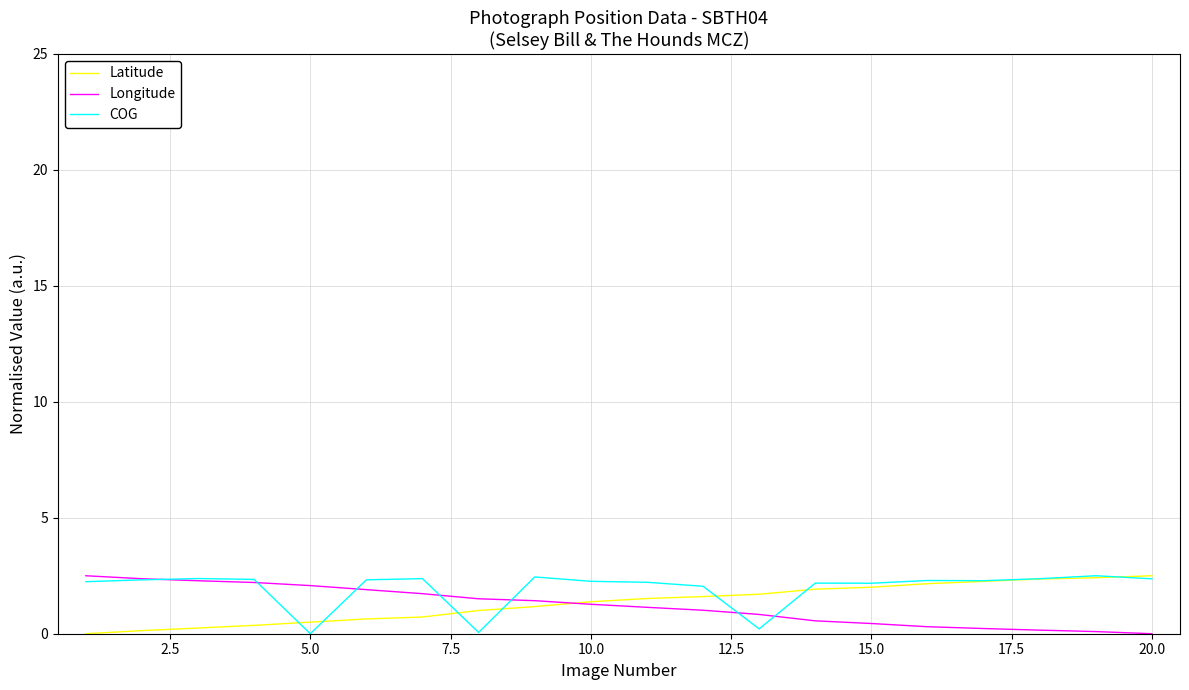

What are all the series names shown in the legend?

Latitude, Longitude, COG